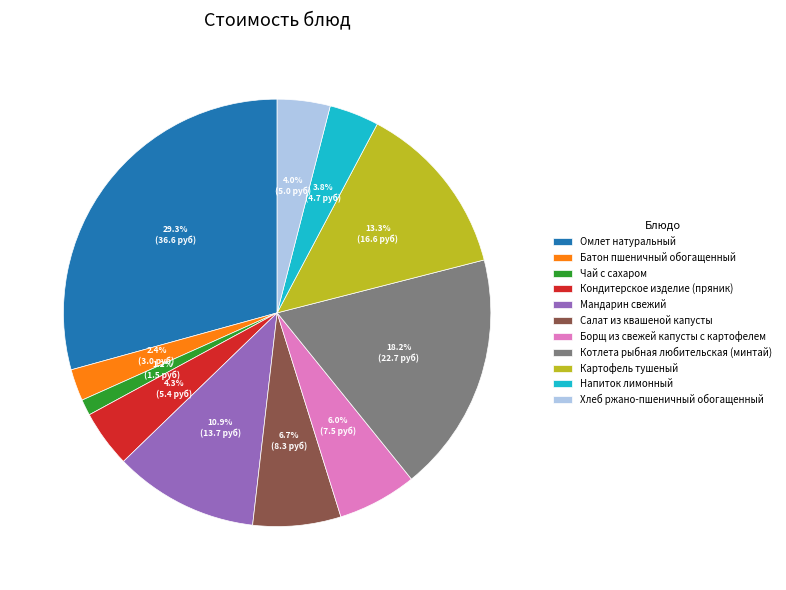

What portion of the pie excludes Салат из квашеной капусты?

93.3%